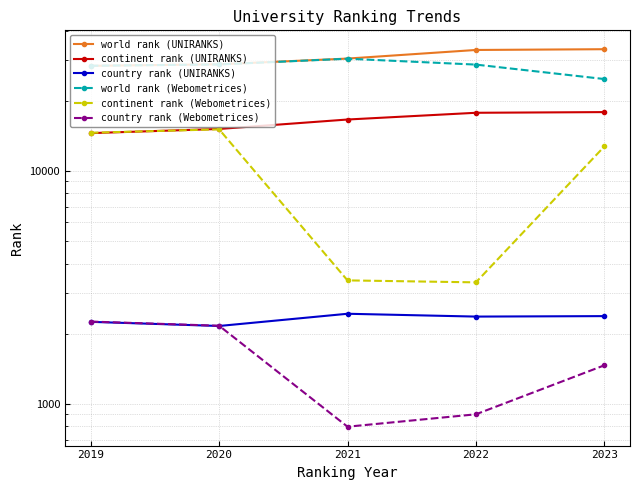

How many distinct data groups are displayed?

6